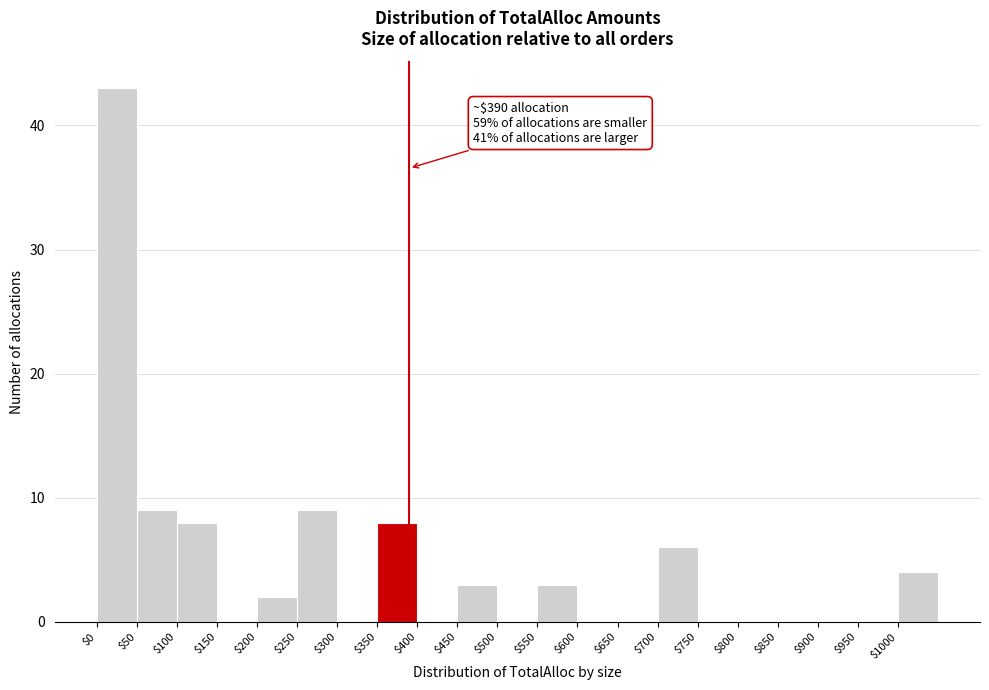

Over which range of the x-axis is the bar tallest?

0 to 50